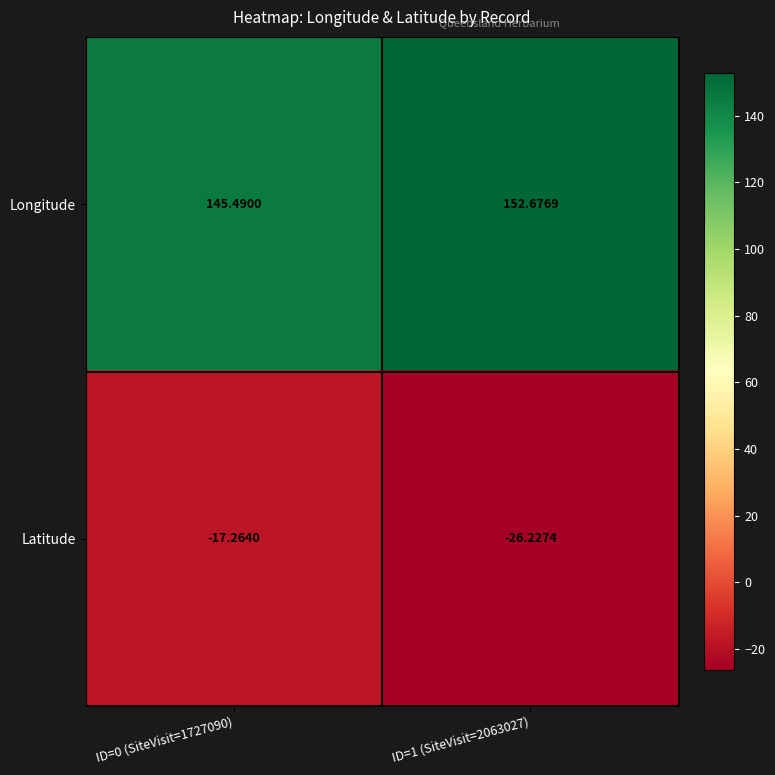

Which series has the largest total across all categories?

Longitude